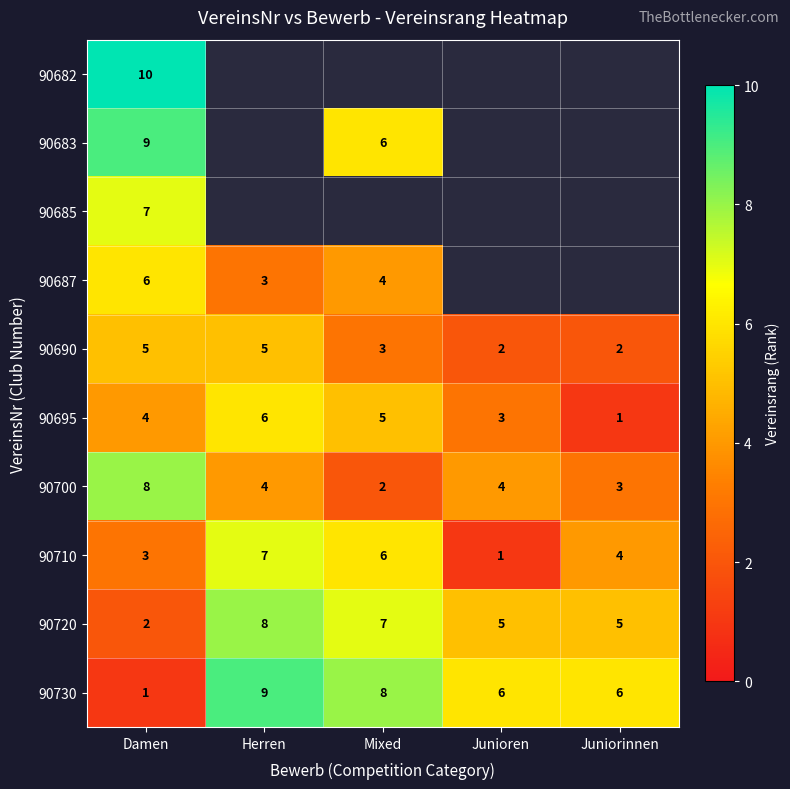

What is the spread (max minus min) of values at Damen?

9